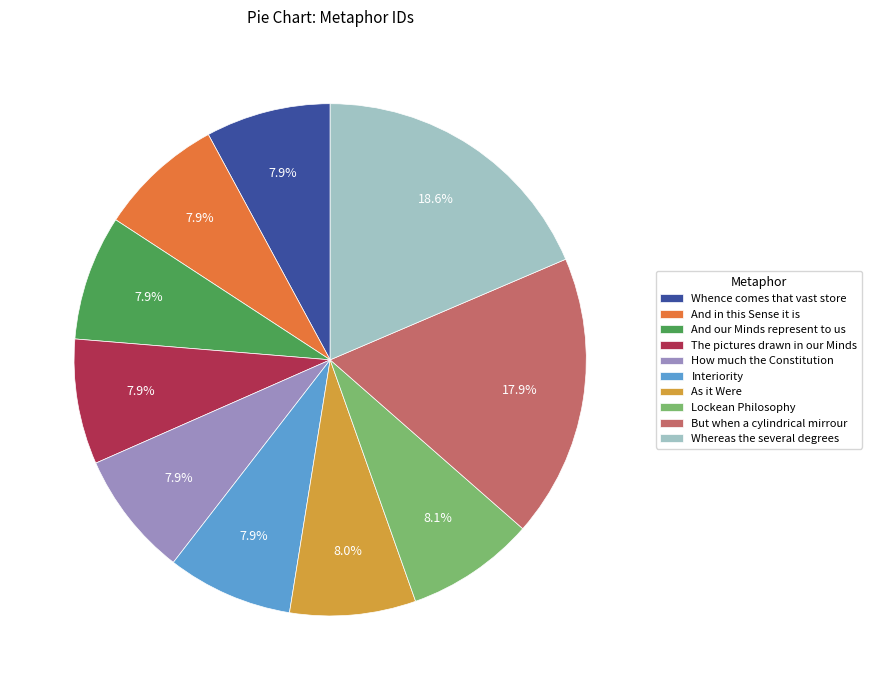

How many segments does this pie chart have?

10